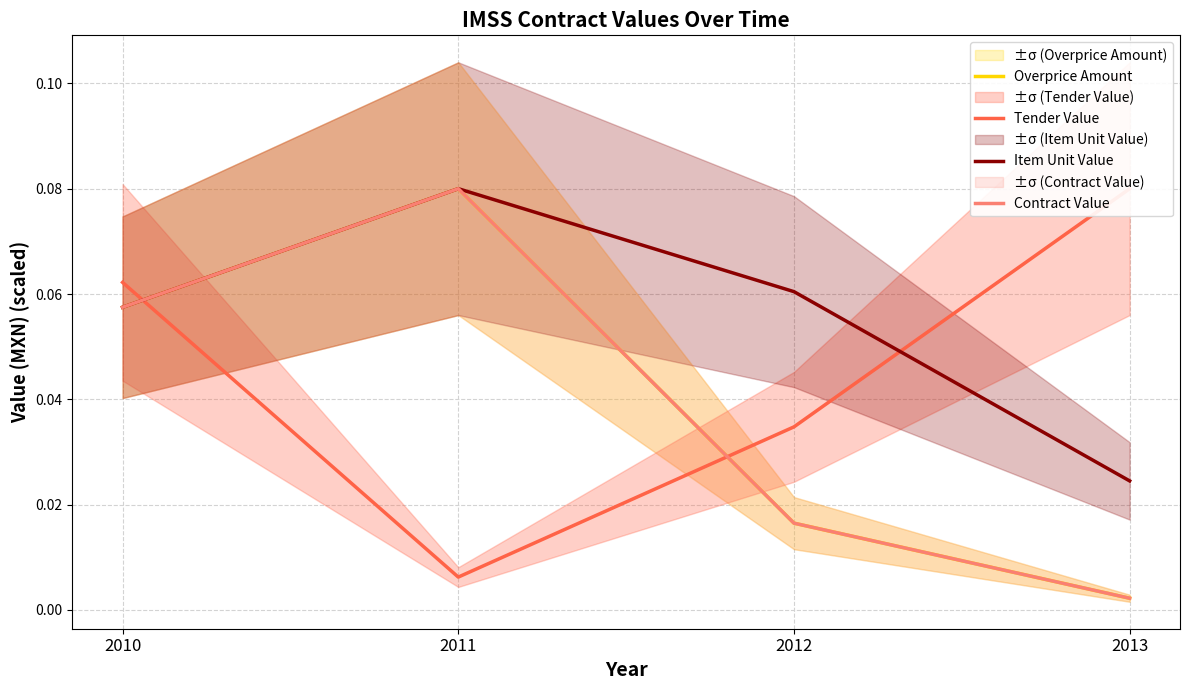

Which series has the largest total across all categories?

Item Unit Value